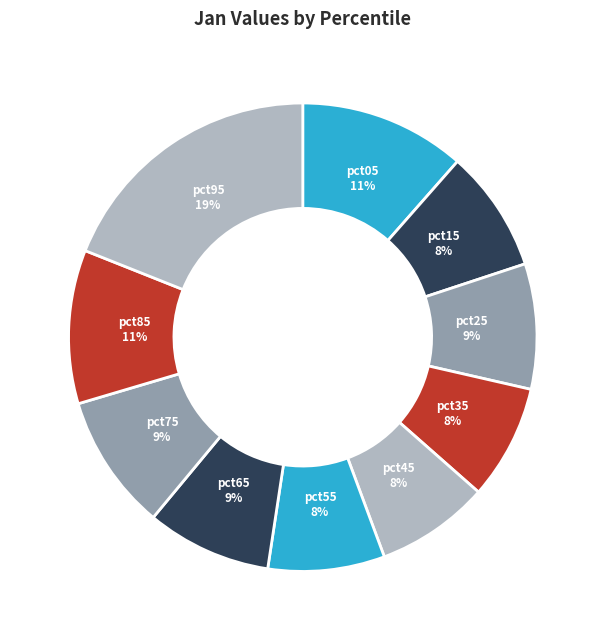

How many segments does this pie chart have?

10